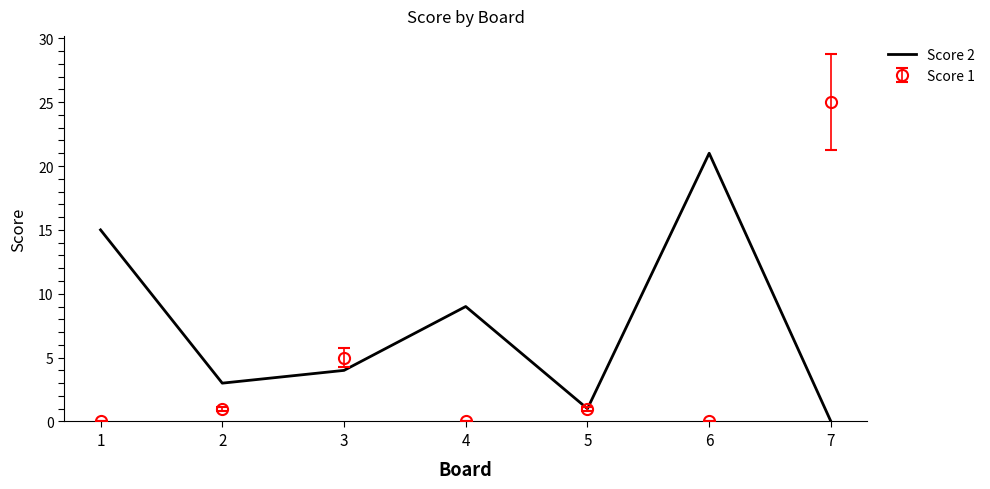

Which series changed the most between 3 and 6?

Score 2